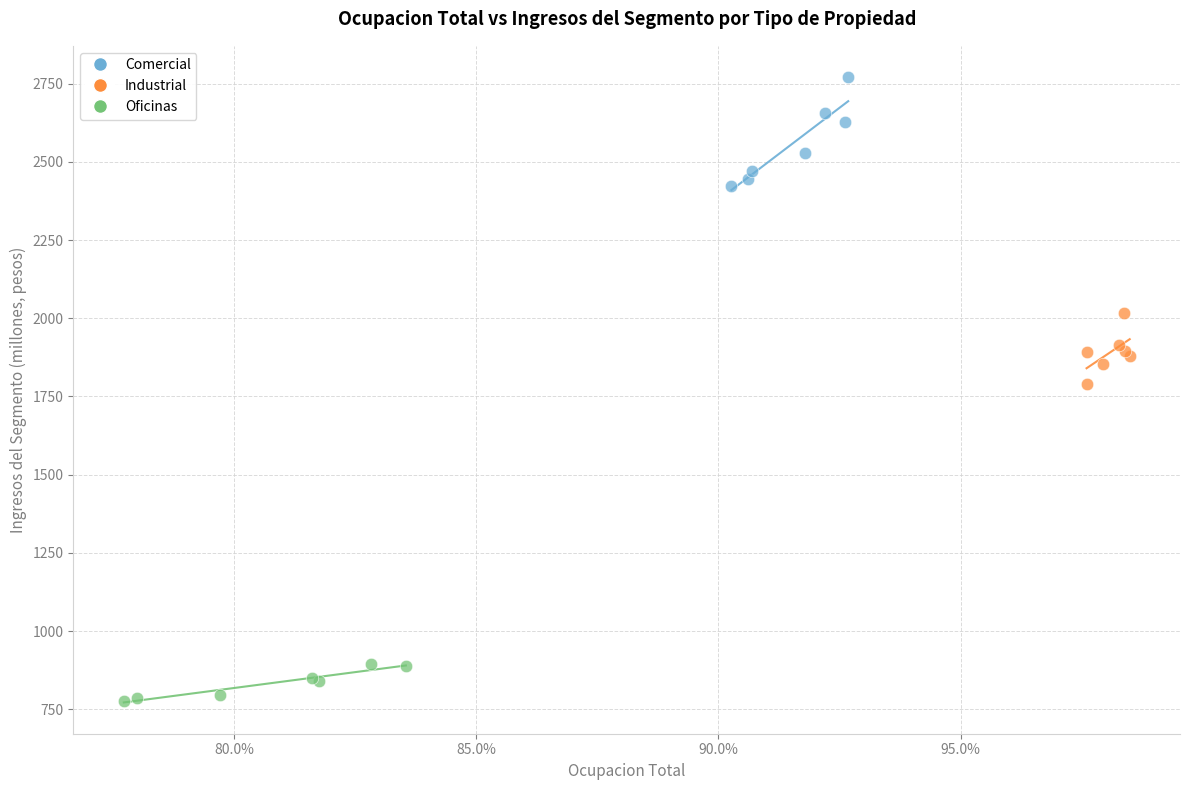

Which series has the widest spread of Y values?

Comercial